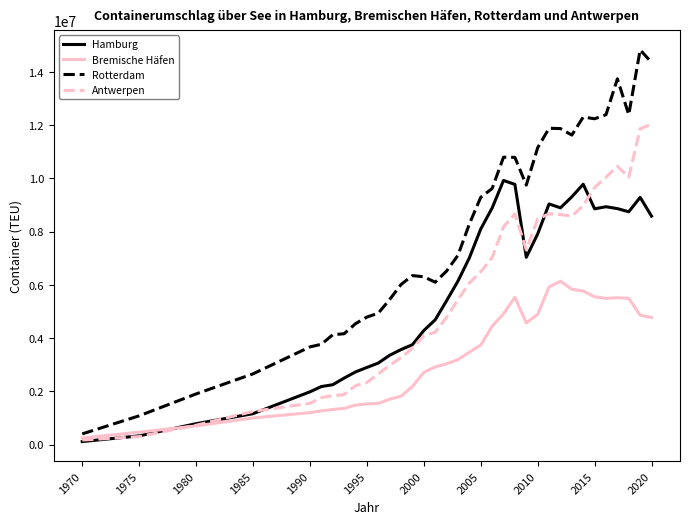

Which series has the widest spread of values?

Rotterdam